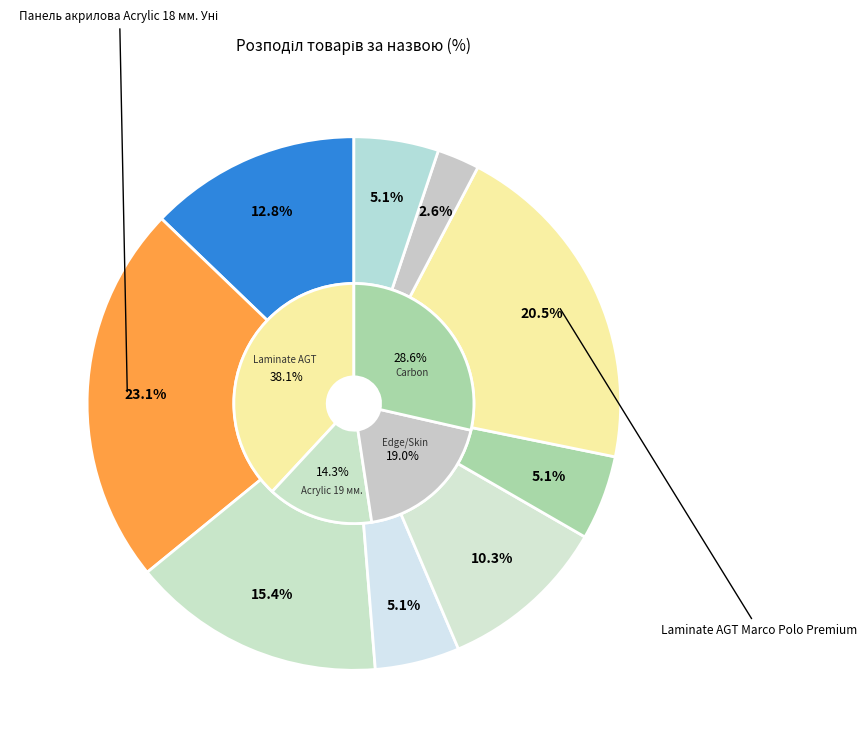

How many segments does this pie chart have?

9